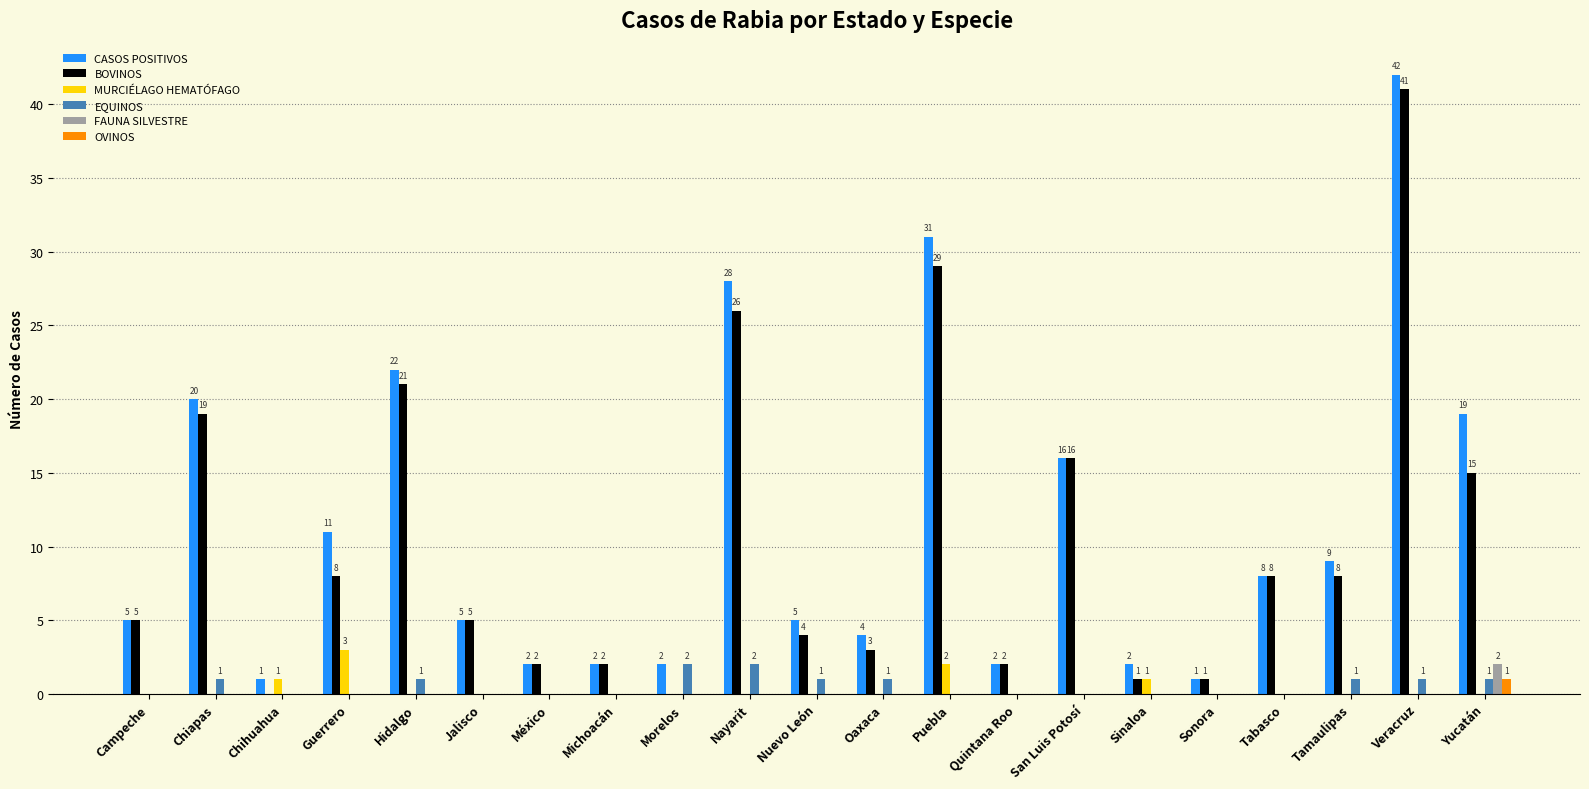

How many series are shown in this chart?

6